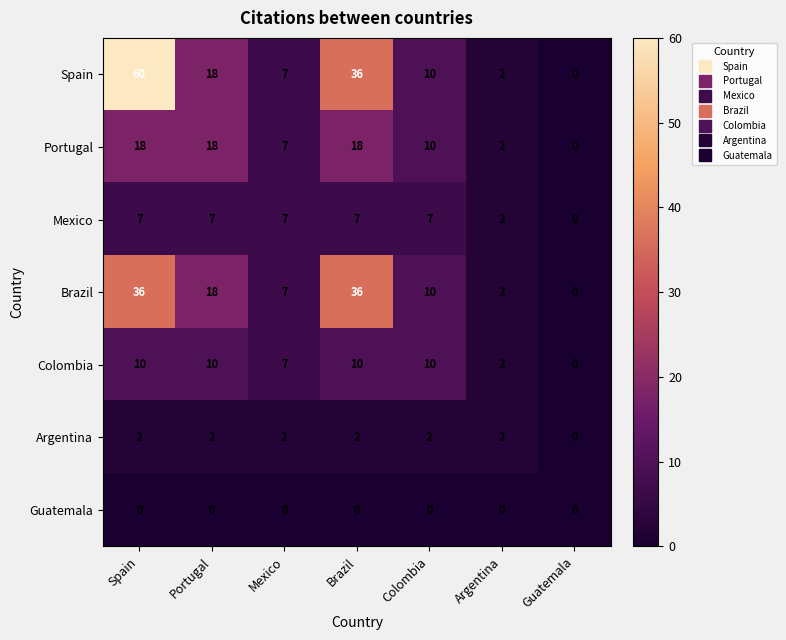

Is it true that Spain equals 2 at Mexico?

False